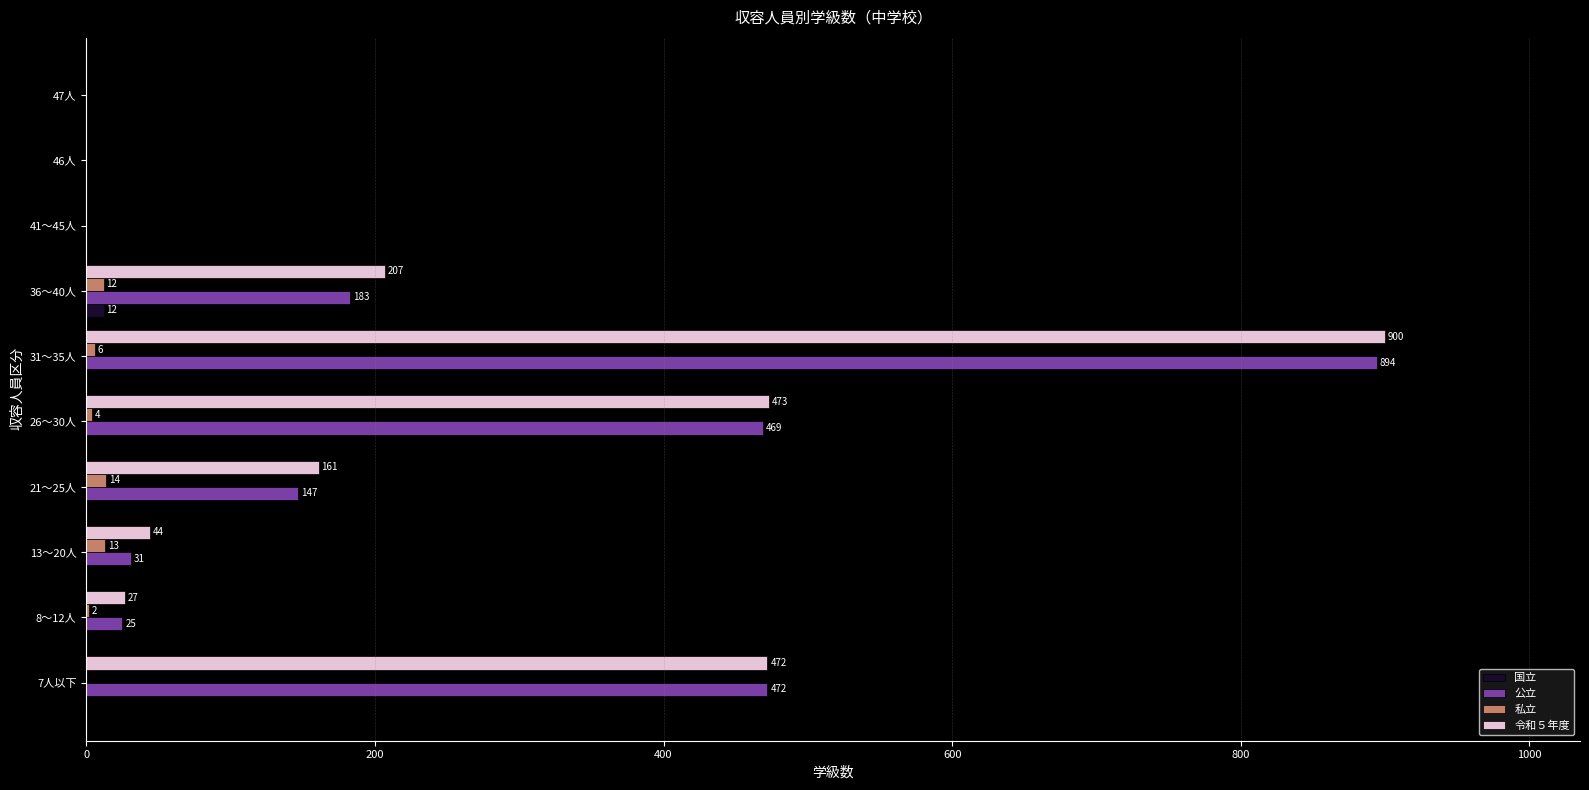

Is it true that 令和５年度 equals 0 at 46人?

True